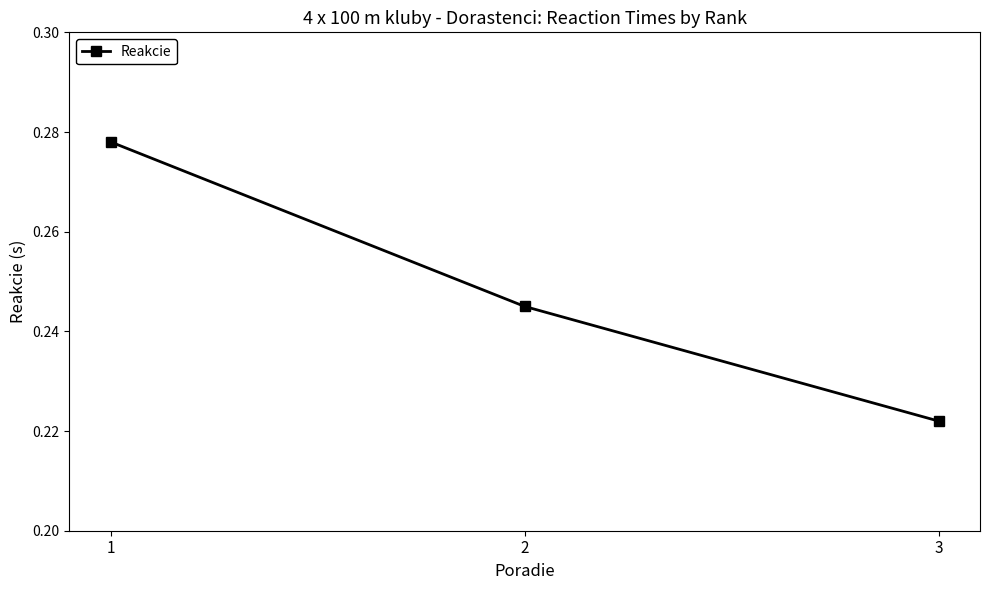

Count the values in the range 0 to 1.

3